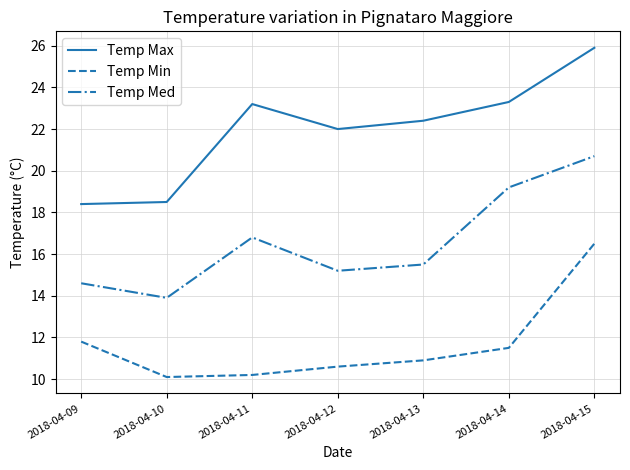

How many distinct data groups are displayed?

3